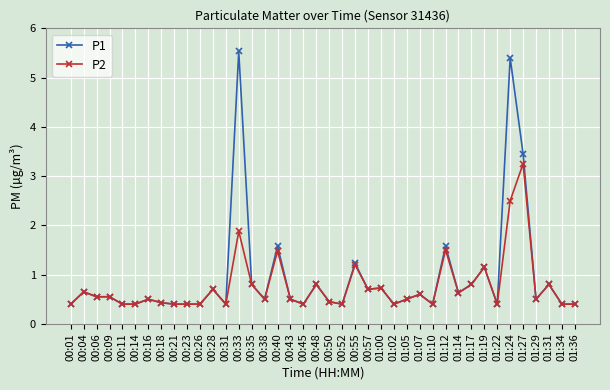

What is the minimum value shown in the chart?

0.4